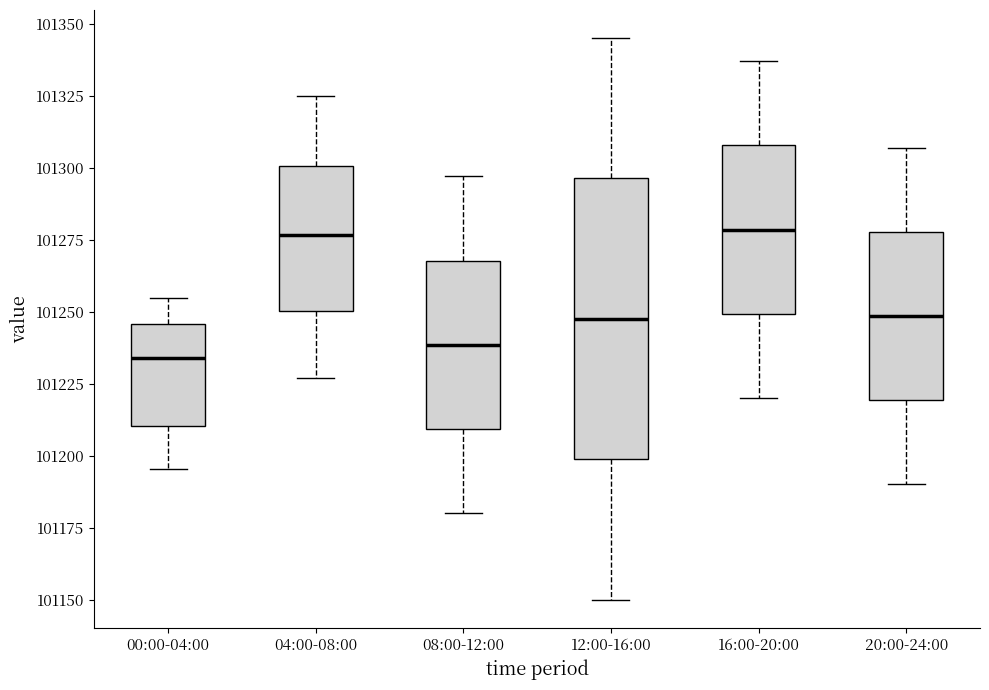

Where does the upper whisker of the box for 08:00-12:00 end on the y-axis? The values are not printed on the chart, so give them approximately, as read against the axis.

101295